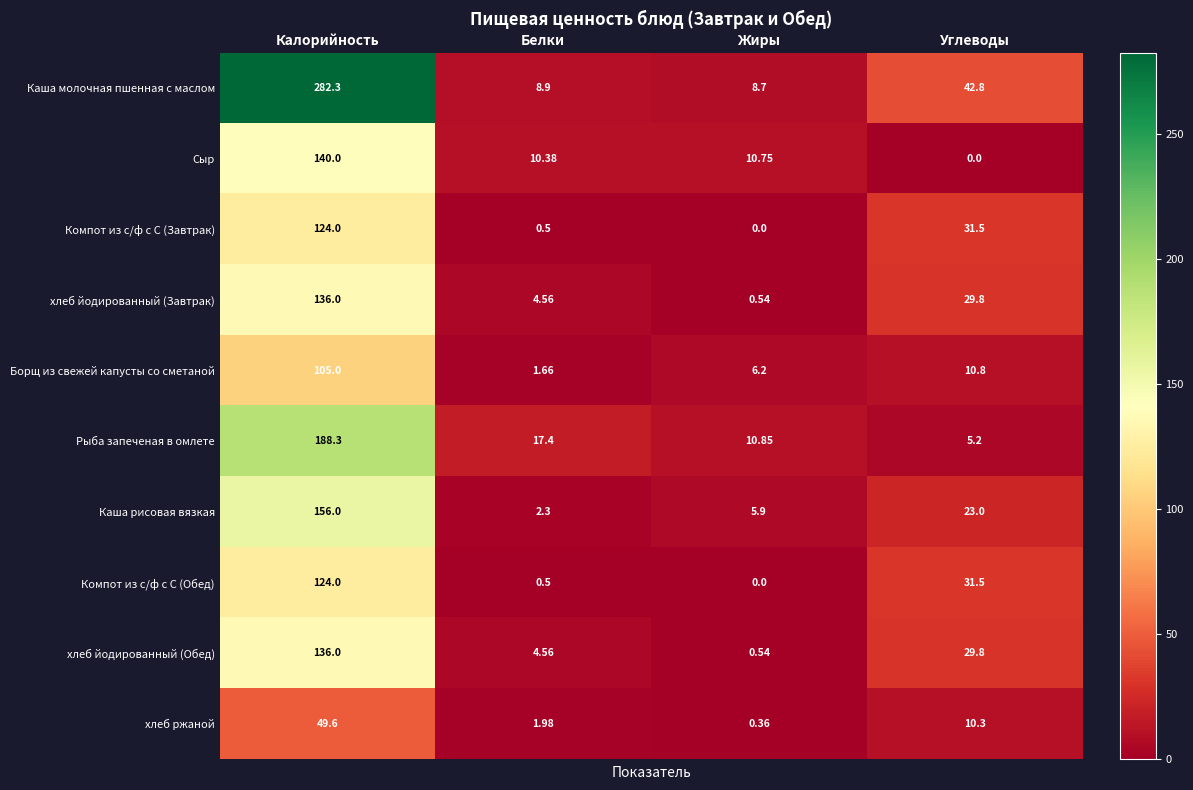

How many categories are shown in the chart?

4